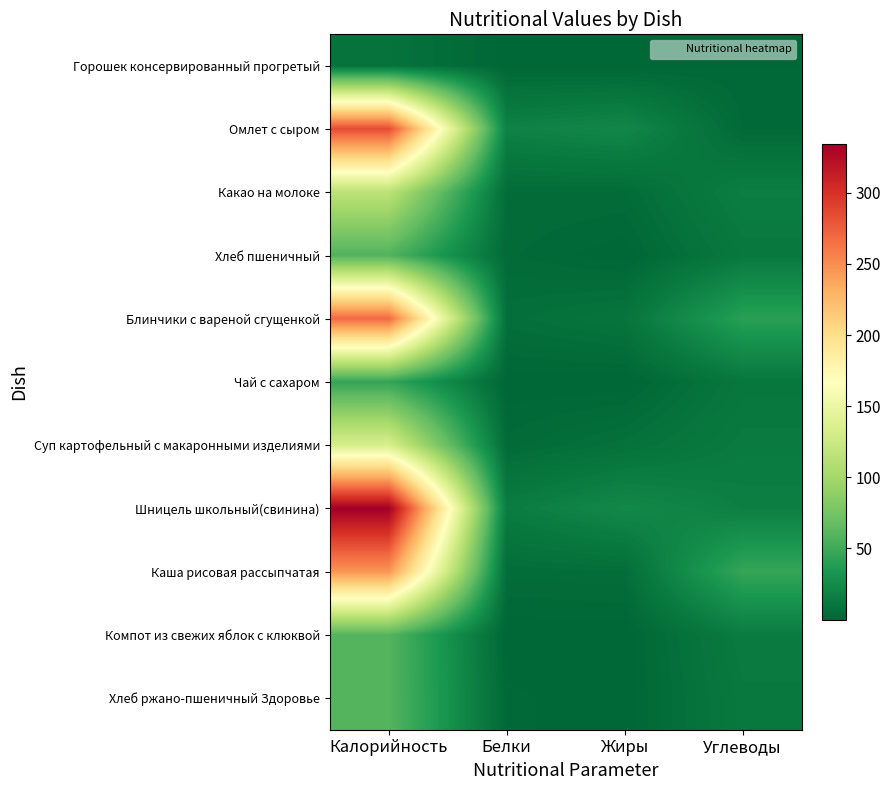

How many series are shown in this chart?

11